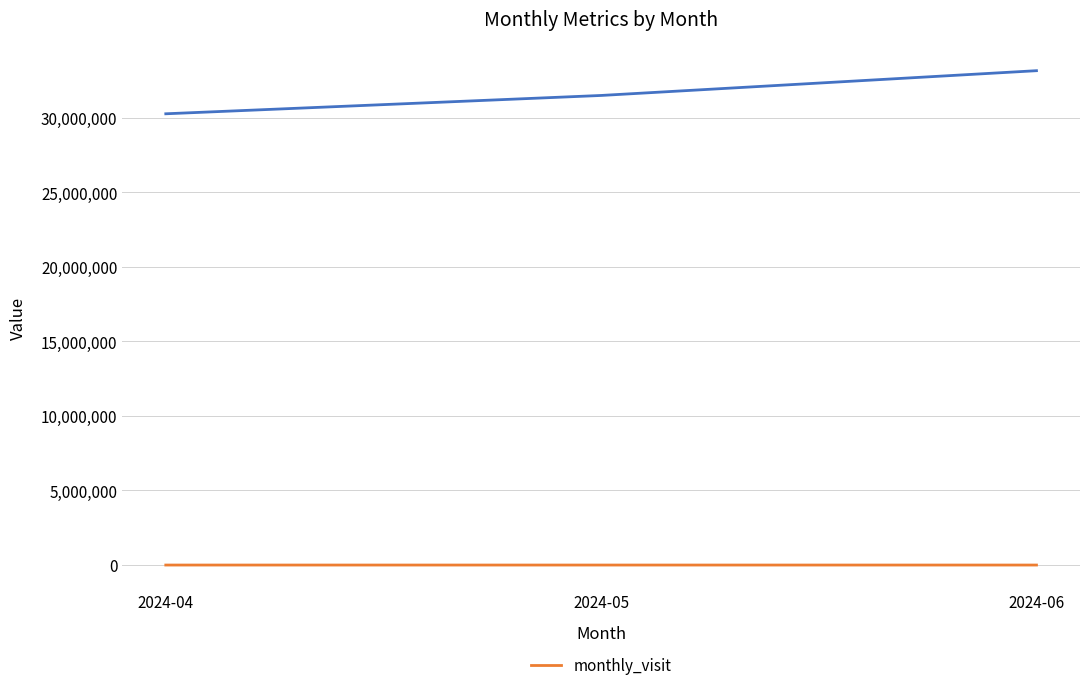

What is the average value?

6